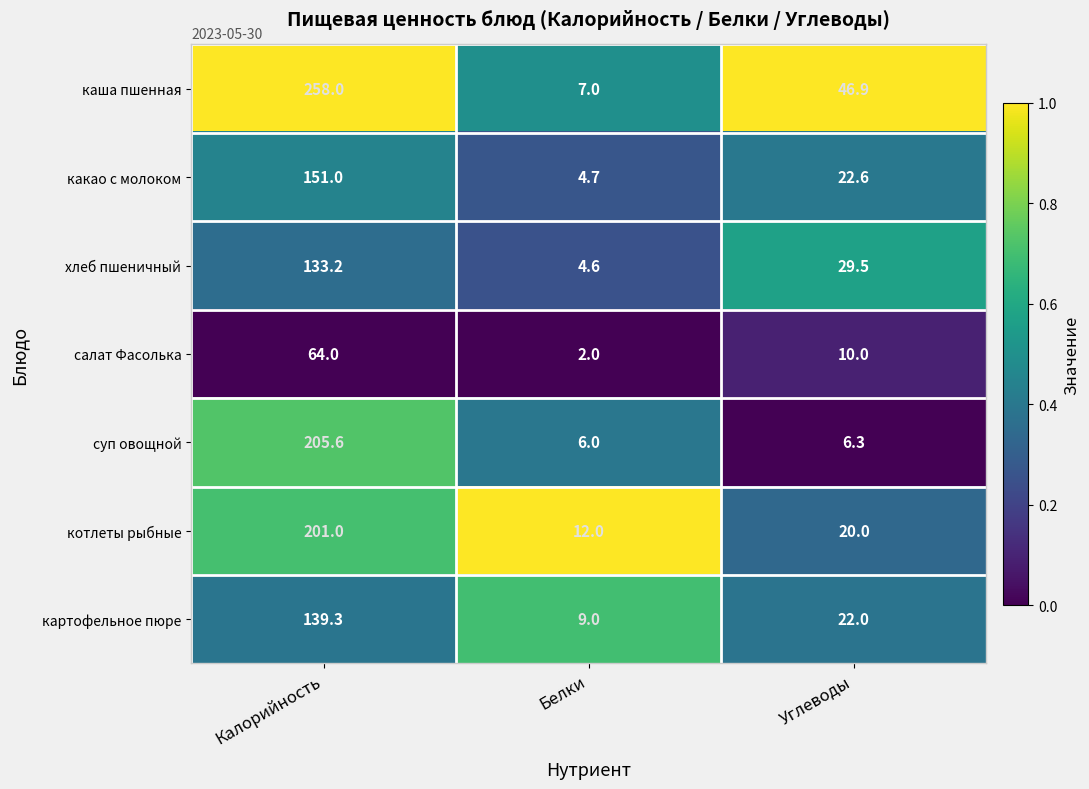

Which category has the lowest value across all series?

Белки